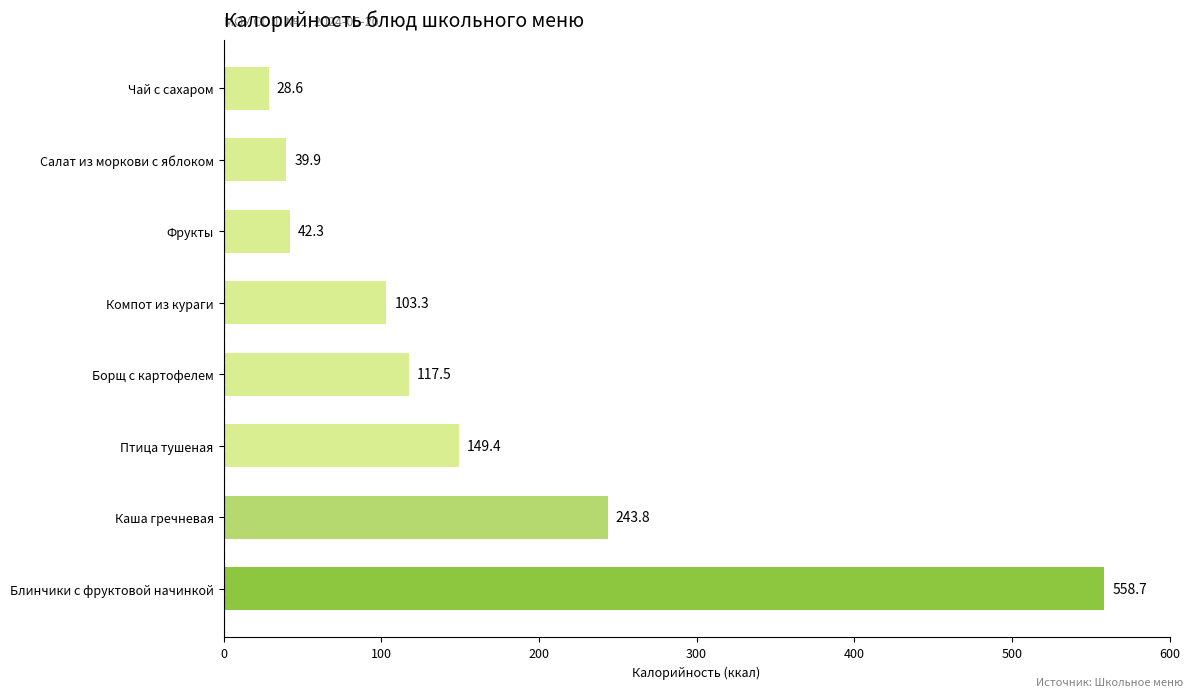

Reading bottom to top, transcribe all the data shown in this chart.

Блинчики с фруктовой начинкой=558.7	Каша гречневая=243.8	Птица тушеная=149.4	Борщ с картофелем=117.5	Компот из кураги=103.3	Фрукты=42.3	Салат из моркови с яблоком=39.9	Чай с сахаром=28.6